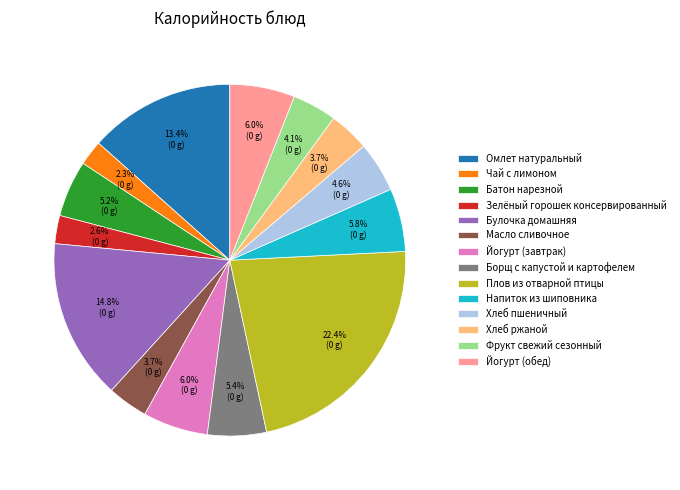

To the nearest percent, what is the combined percentage of Зелёный горошек консервированный and Батон нарезной?

8%